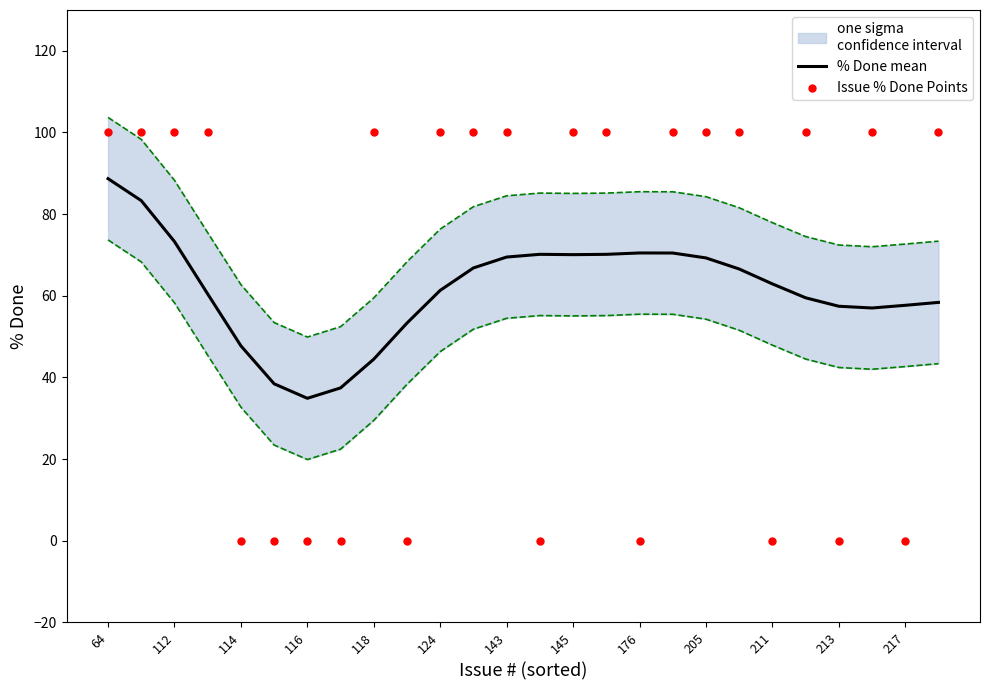

Which series has the widest spread of Y values?

Issue % Done Points